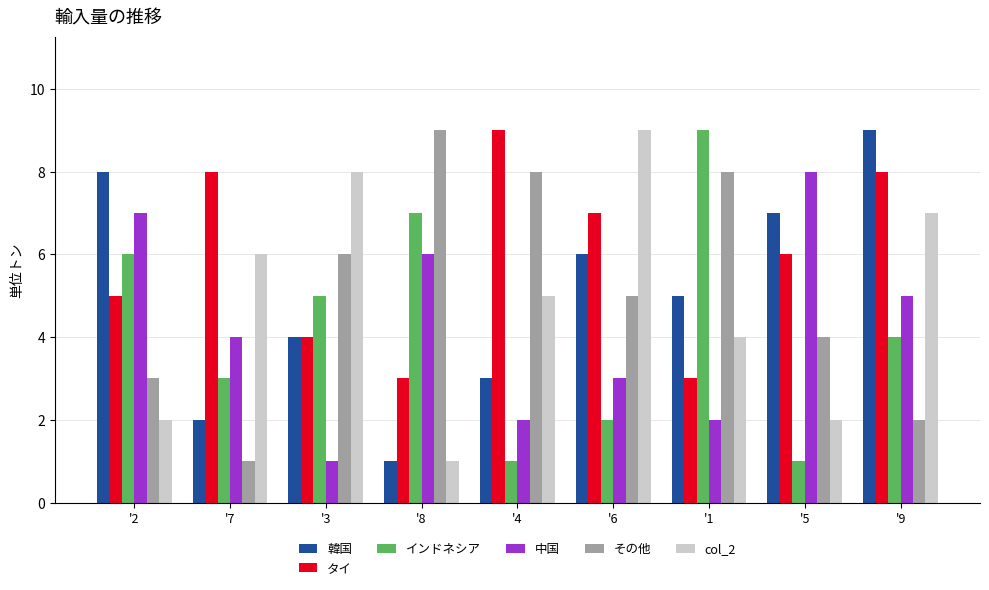

What is the label of the 1st bar from the right?

'9